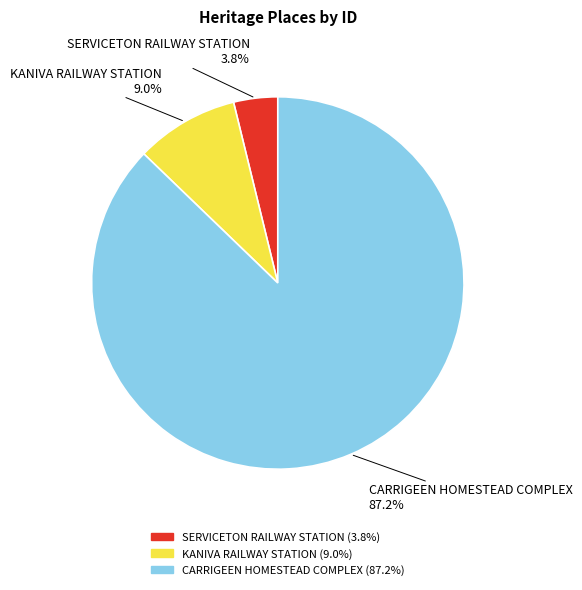

Approximately how many times larger is the value at CARRIGEEN HOMESTEAD COMPLEX compared to KANIVA RAILWAY STATION?

9.7